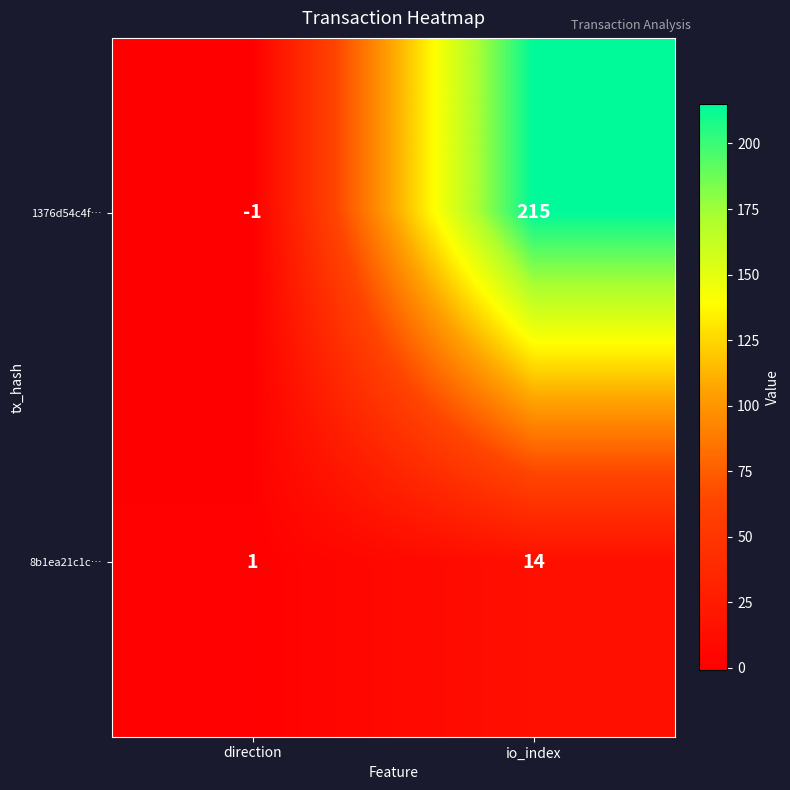

Reading right to left, list all the values displayed in this chart.

1376d54c4f…: io_index=215	direction=-1
8b1ea21c1c…: io_index=14	direction=1